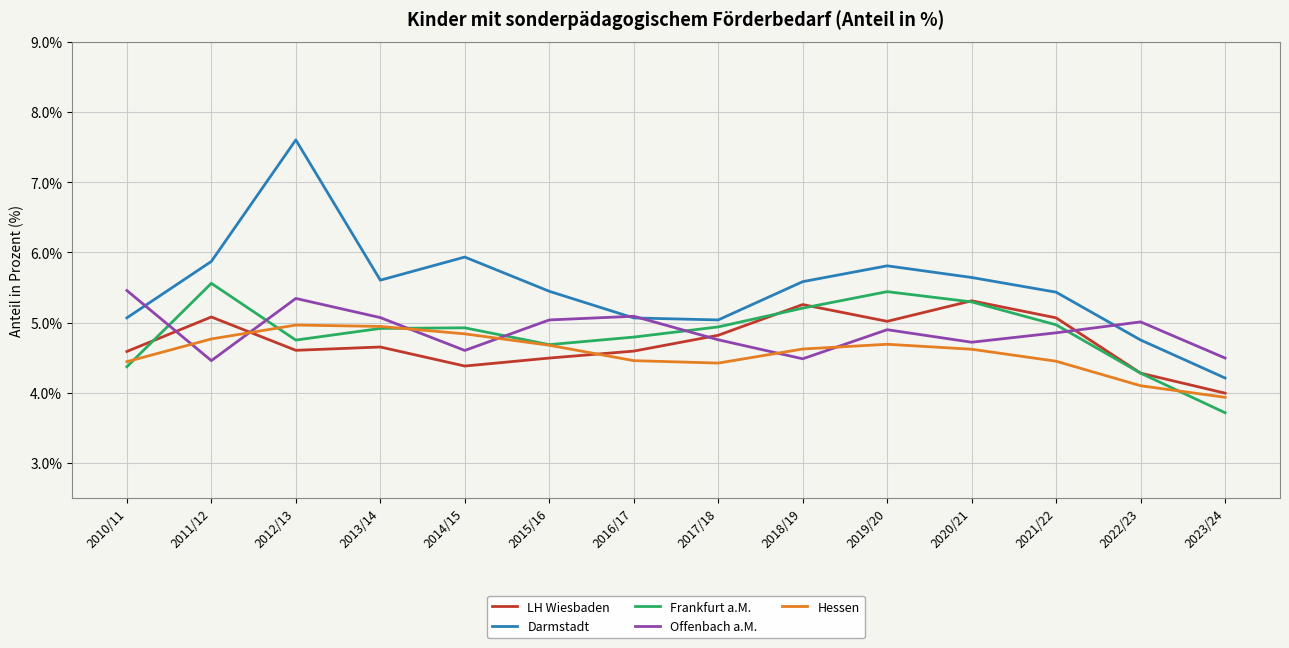

Which series ends up on top after the final intersection of Darmstadt and Offenbach a.M.?

Offenbach a.M.